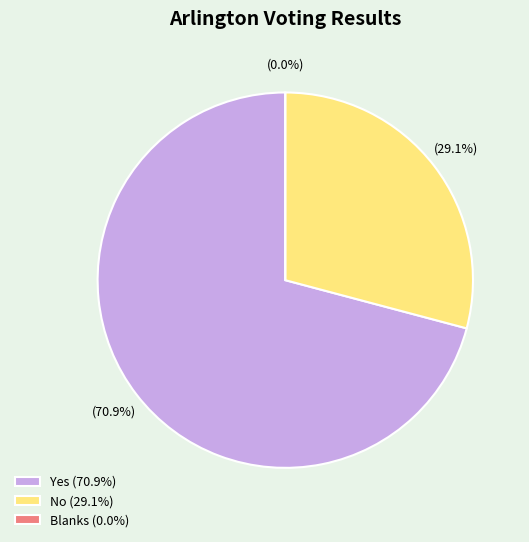

Which has a higher value, Yes or Blanks?

Yes